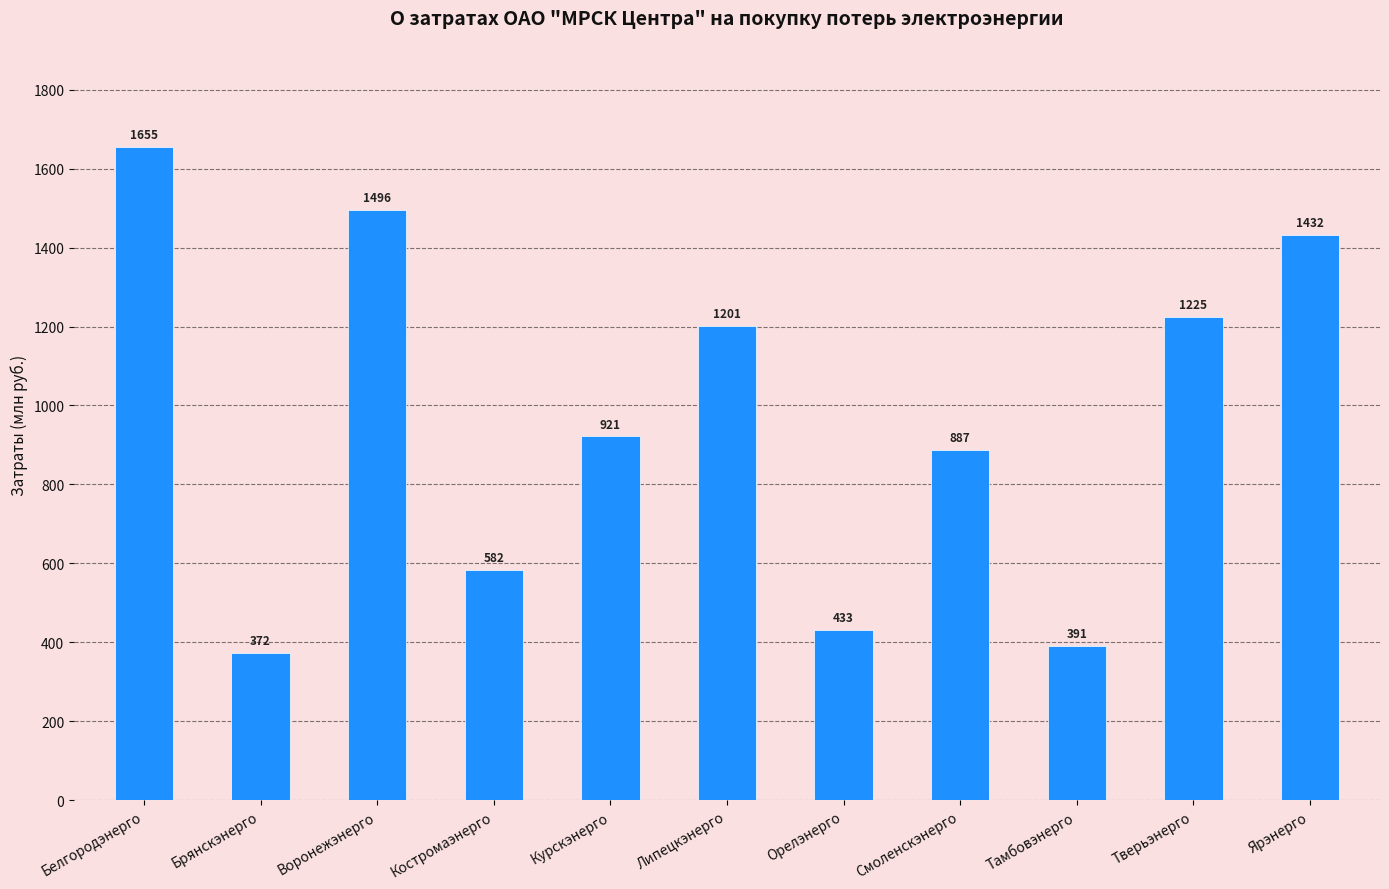

At which label is the value closest to 1013?

Курскэнерго